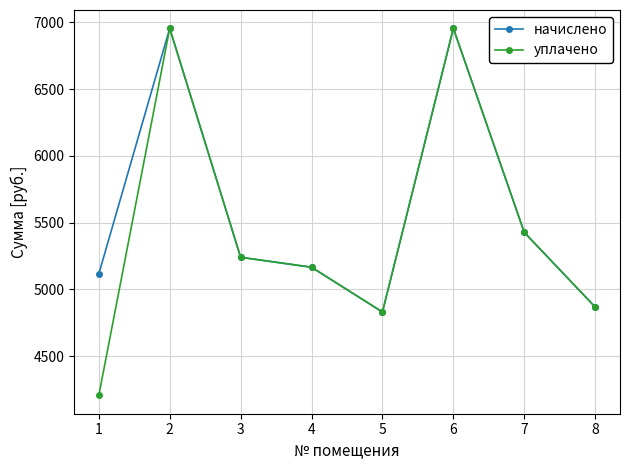

What is the value of the уплачено point at the 2nd from the left?

6955.2